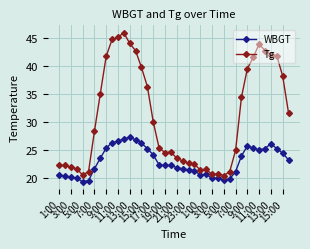

Which series has the largest range (max minus min)?

Tg